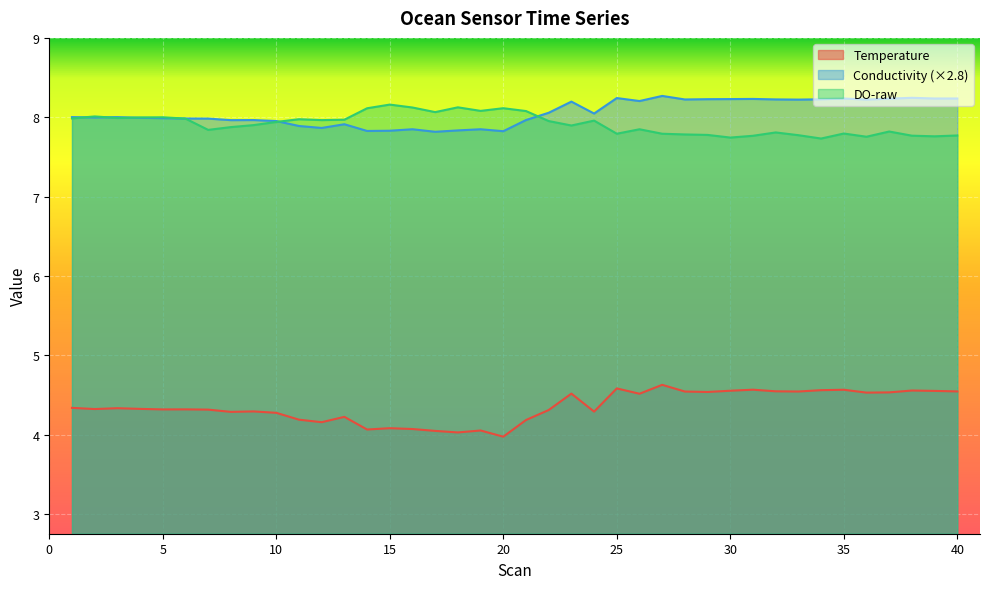

After their last crossing, which series has the higher values: Conductivity or DO-raw?

Conductivity